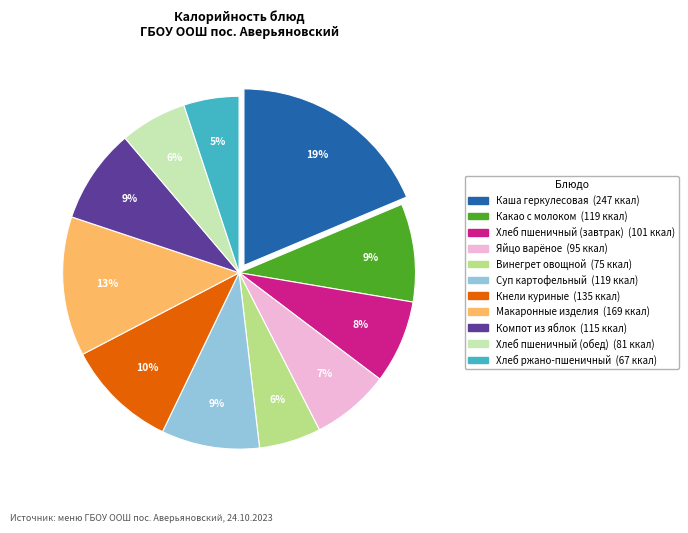

What is the ratio of the value at Какао с молоком to the value at Суп картофельный?

1.0